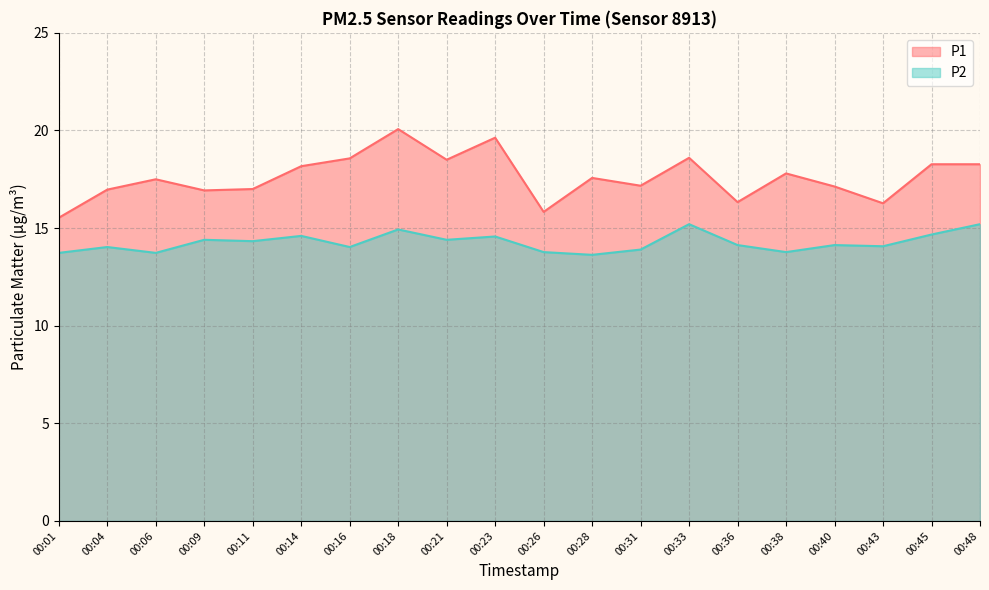

The value of P1 at 00:33 is 7.8. True or false?

False